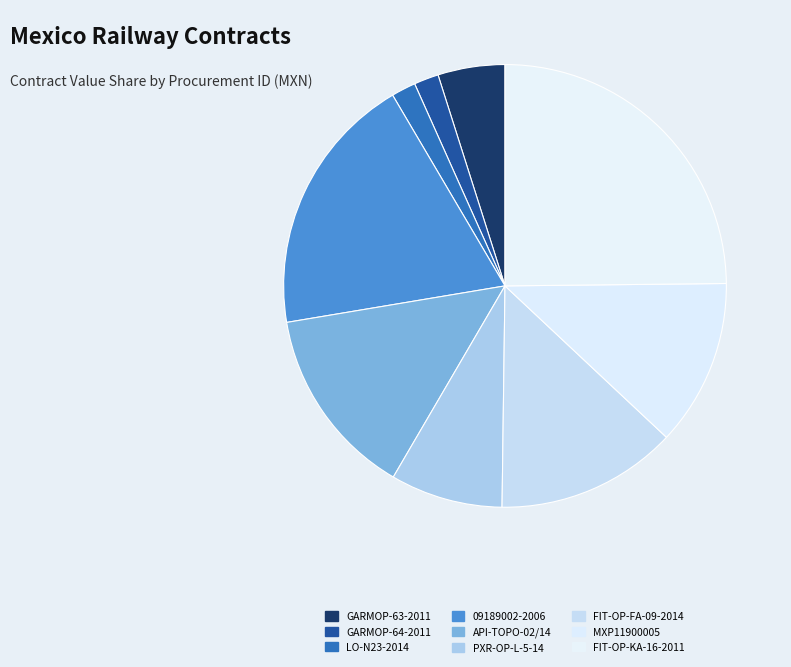

To the nearest percent, what portion does MXP11900005 represent?

12%